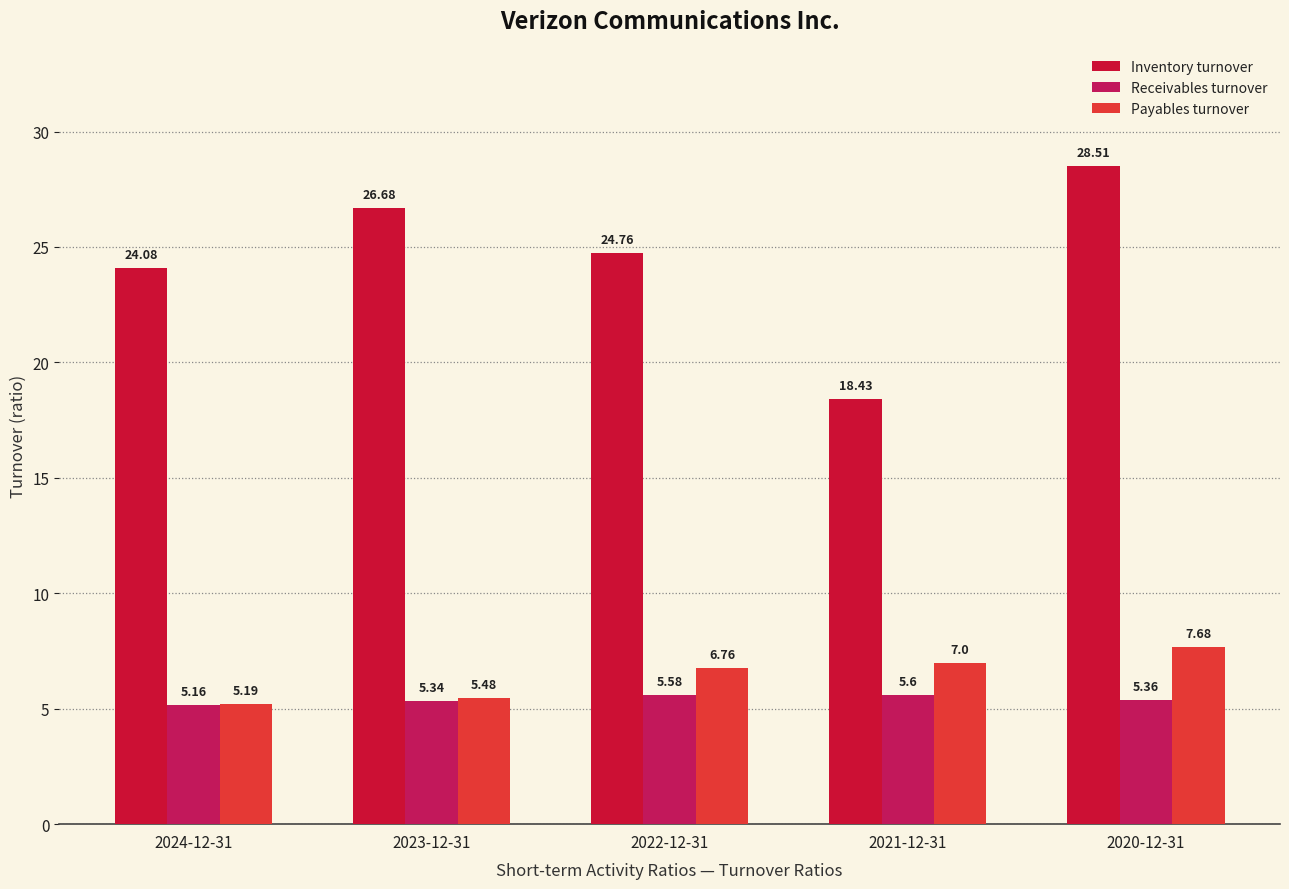

What position from the right is 2024-12-31?

5